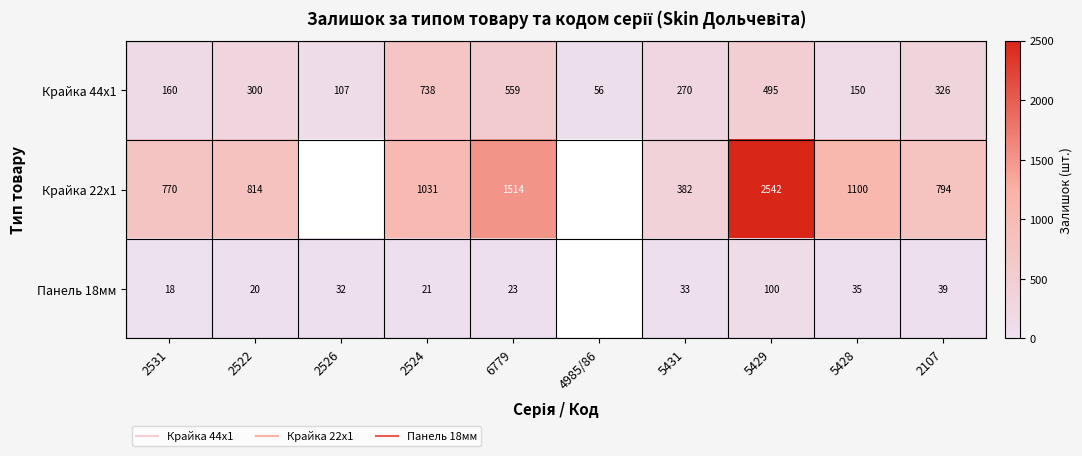

Read the Панель 18мм value at 2531.

18.0